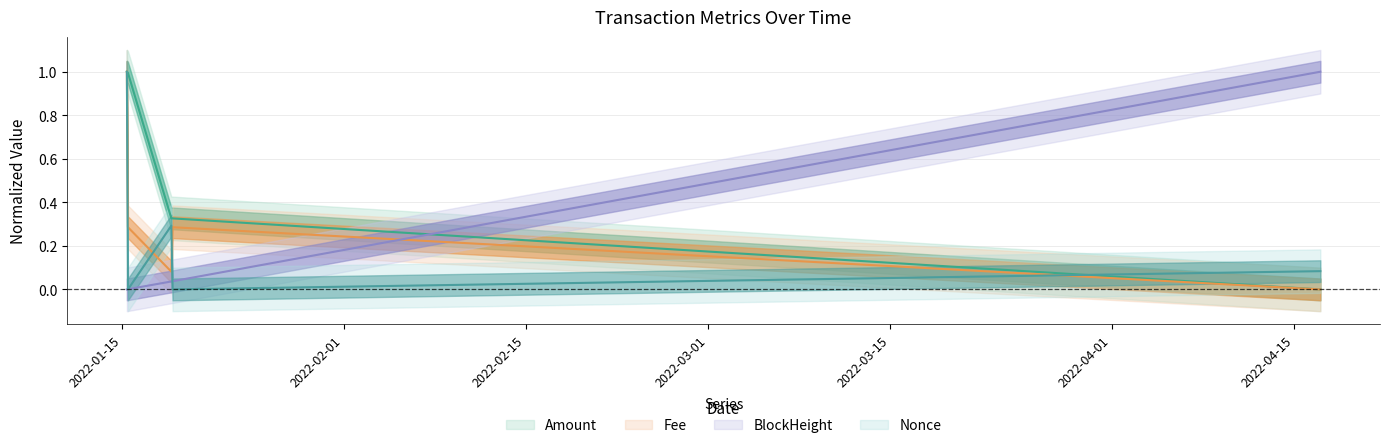

Reading right to left, extract all data points from this chart.

Amount: 2022-04-17 00:09:00=0.0	2022-01-18 20:57:00=0.3	2022-01-18 18:42:00=0.3	2022-01-15 10:45:00=1.0	2022-01-15 08:48:00=1.0
Fee: 2022-04-17 00:09:00=0.0	2022-01-18 20:57:00=0.3	2022-01-18 18:42:00=0.1	2022-01-15 10:45:00=0.3	2022-01-15 08:48:00=1.0
BlockHeight_norm: 2022-04-17 00:09:00=1.0	2022-01-18 20:57:00=0.0	2022-01-18 18:42:00=0.0	2022-01-15 10:45:00=0.0	2022-01-15 08:48:00=0.0
Nonce_norm: 2022-04-17 00:09:00=0.1	2022-01-18 20:57:00=0.0	2022-01-18 18:42:00=0.3	2022-01-15 10:45:00=0.0	2022-01-15 08:48:00=1.0